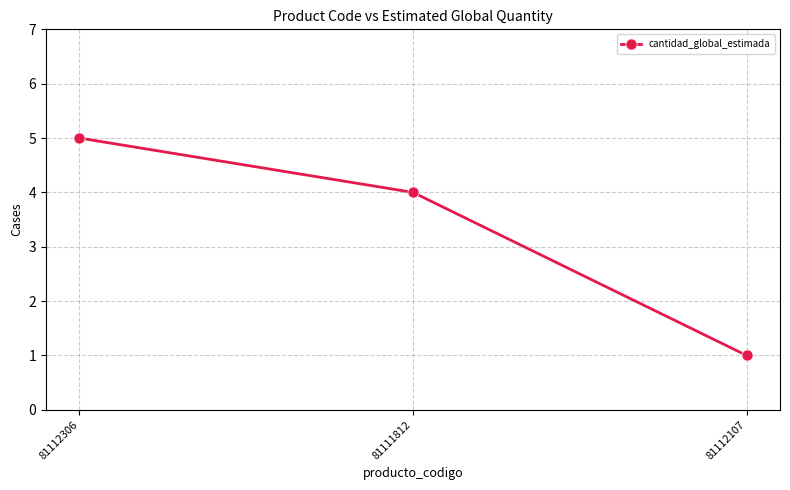

What is the change in value from 81111812 to 81112107?

-3